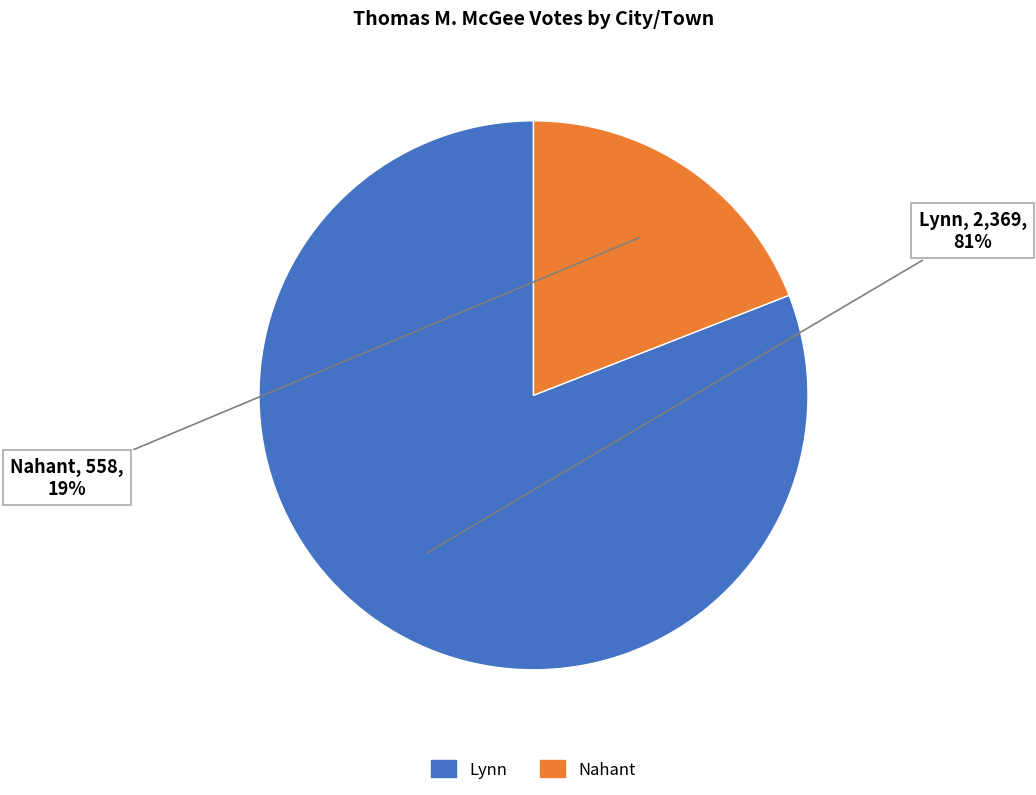

True or false: Nahant accounts for 19% of the total.

True